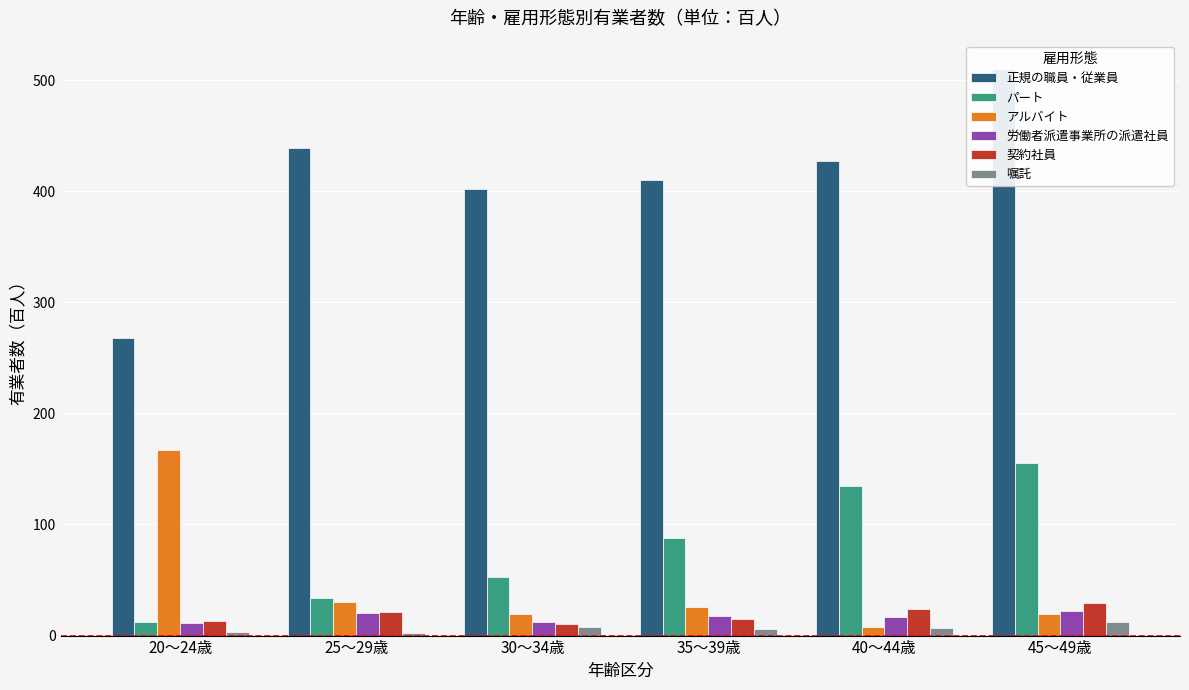

What is the minimum value for 嘱託?

2